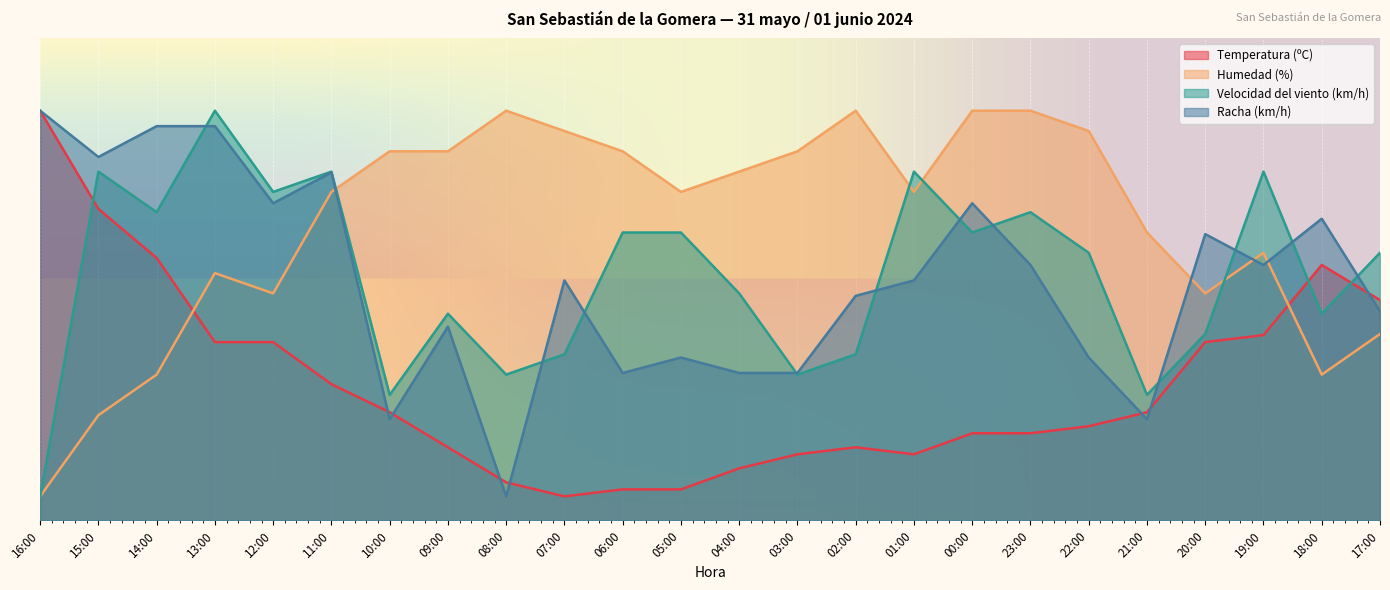

Reading left to right, transcribe all the data shown in this chart.

Temperatura (ºC): 85.0	64.6	54.5	37.0	37.0	28.3	22.5	15.2	7.9	5.0	6.5	6.5	10.8	13.7	15.2	13.7	18.1	18.1	19.5	22.5	37.0	38.5	53.0	45.7
Humedad (%): 5.0	21.8	30.3	51.3	47.1	68.2	76.6	76.6	85.0	80.8	76.6	68.2	72.4	76.6	85.0	68.2	85.0	85.0	80.8	59.7	47.1	55.5	30.3	38.7
Velocidad del viento (km/h): 5.0	72.4	63.9	85.0	68.2	72.4	26.1	42.9	30.3	34.5	59.7	59.7	47.1	30.3	34.5	72.4	59.7	63.9	55.5	26.1	38.7	72.4	42.9	55.5
Racha (km/h): 85.0	75.4	81.8	81.8	65.8	72.2	21.0	40.2	5.0	49.8	30.6	33.8	30.6	30.6	46.6	49.8	65.8	53.0	33.8	21.0	59.4	53.0	62.6	43.4